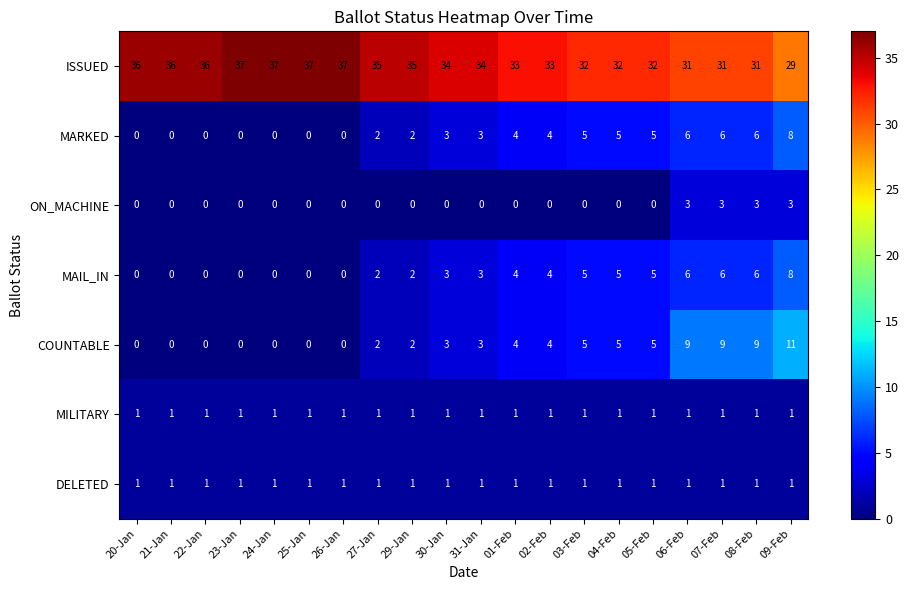

True or false: COUNTABLE has a value of 3 at 04-Feb.

False